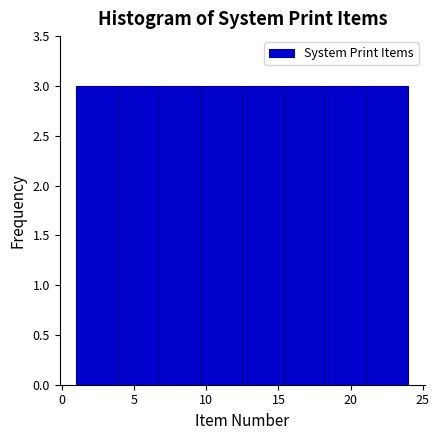

Reading left to right, list every bar in this chart as the range it spans on the x-axis followed by its height. Neither the bar edges nor the heights are printed on the chart, so give them approximately, as read against the axes.

1.0 to 4.0: 3
4.0 to 7.0: 3
7.0 to 9.5: 3
9.5 to 12.5: 3
12.5 to 15.5: 3
15.5 to 18.5: 3
18.5 to 21.0: 3
21.0 to 24.0: 3